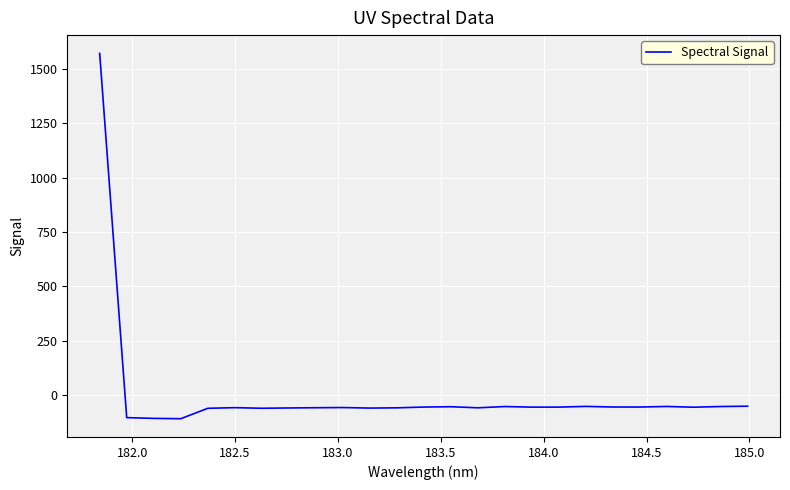

What is the difference between the maximum and minimum values?

1677.4